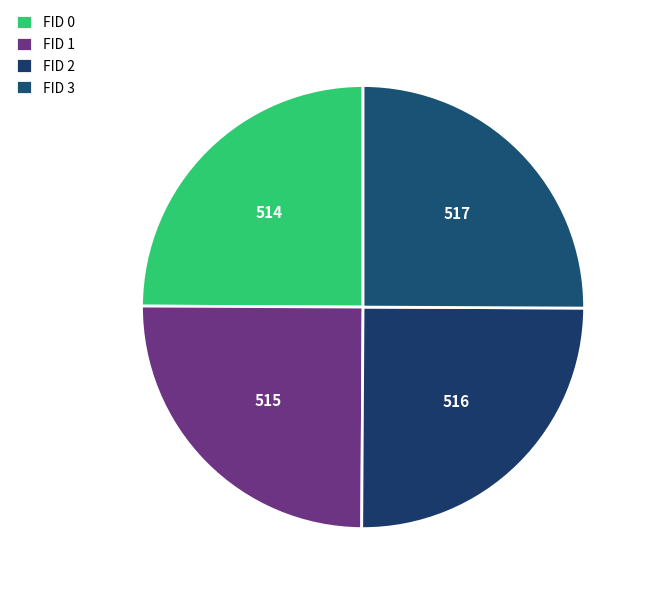

Combined, do FID 2 and FID 0 account for over 50%?

No